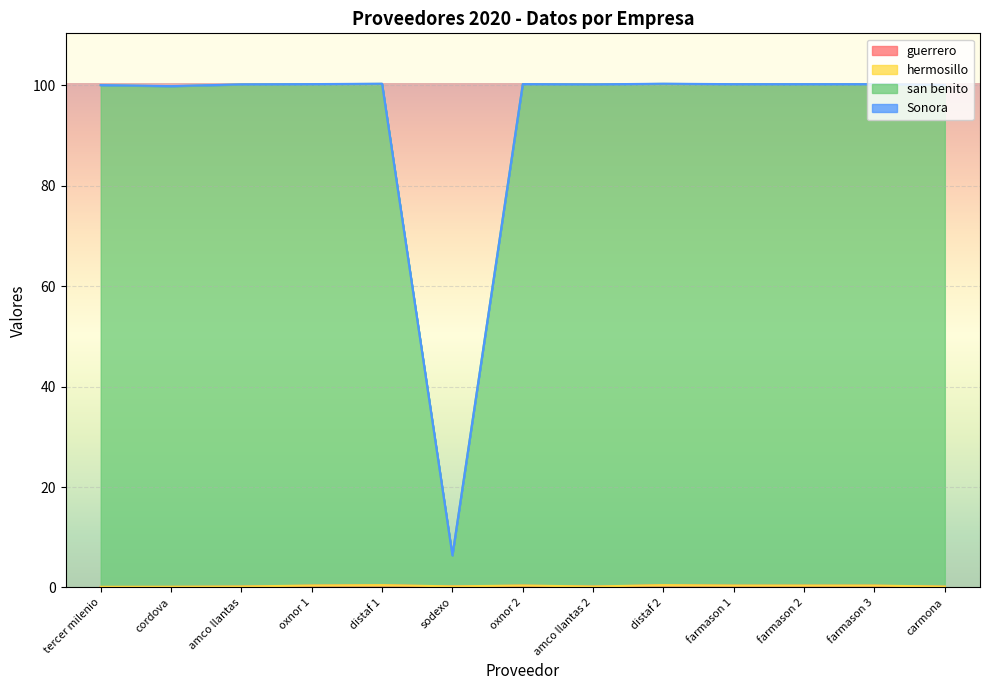

What is the difference between the maximum and second lowest values in the san benito series?

0.5